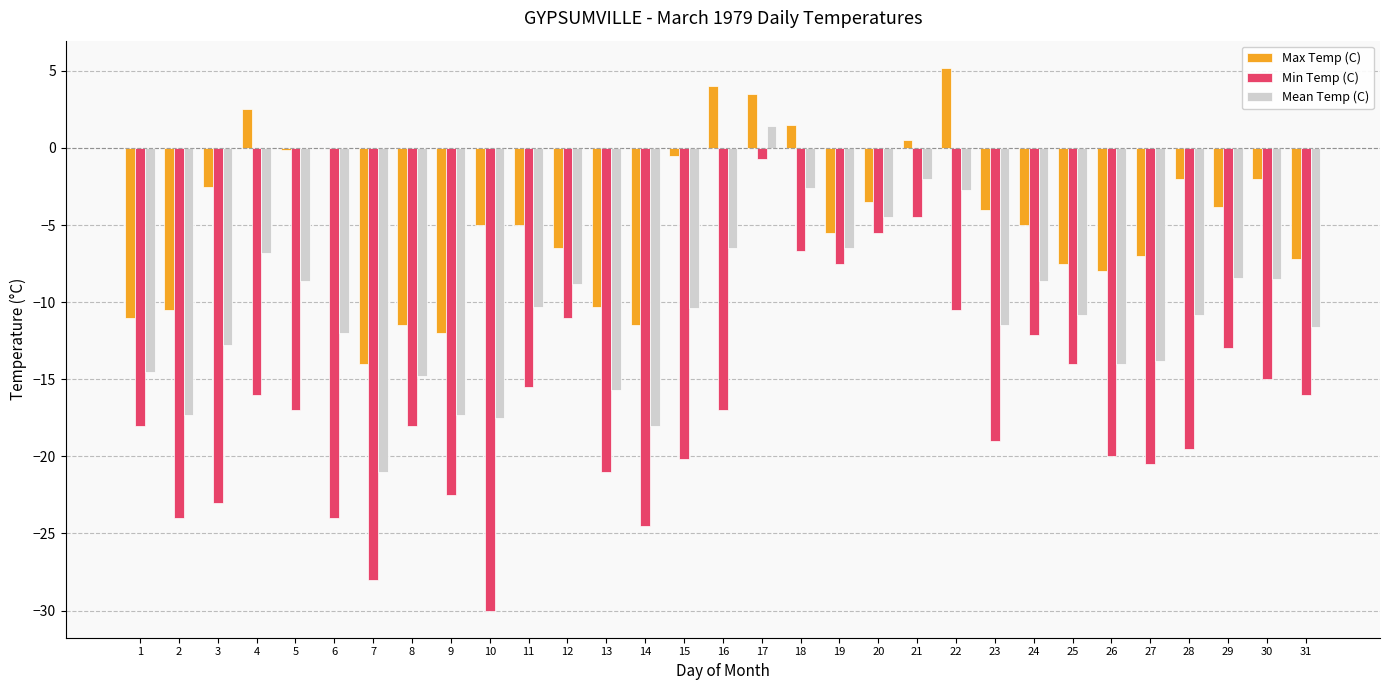

What is the total value across all series at 31?

-34.8